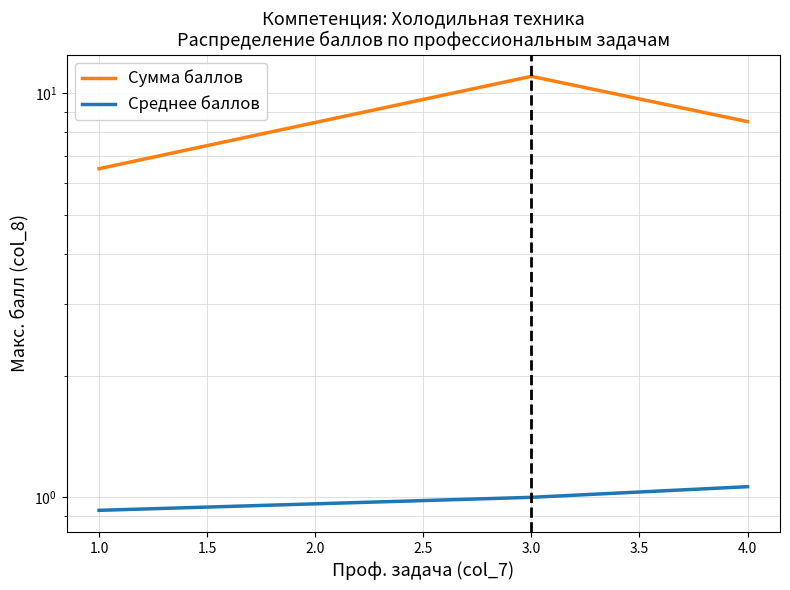

True or false: Сумма баллов has a value of 19.7 at 3.0.

False